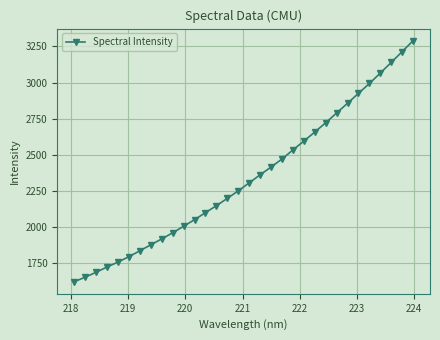

What is the value of the 31st point from the left?

3214.2